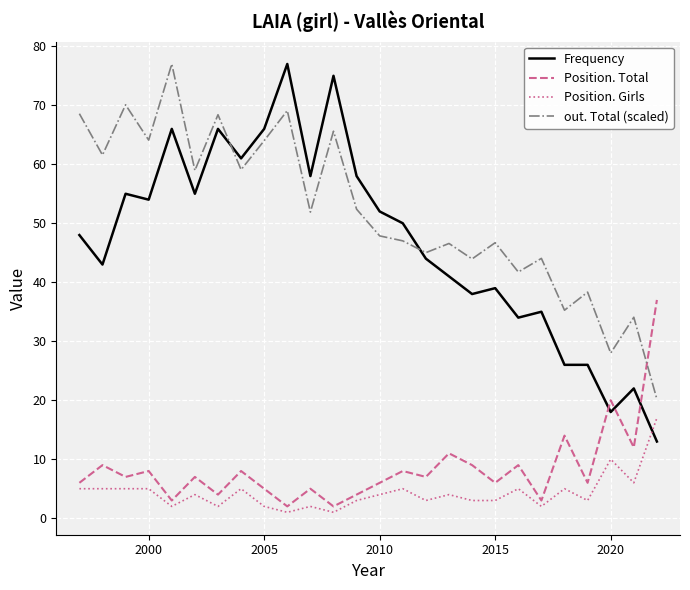

At how many categories does at least one series exceed 19?

26